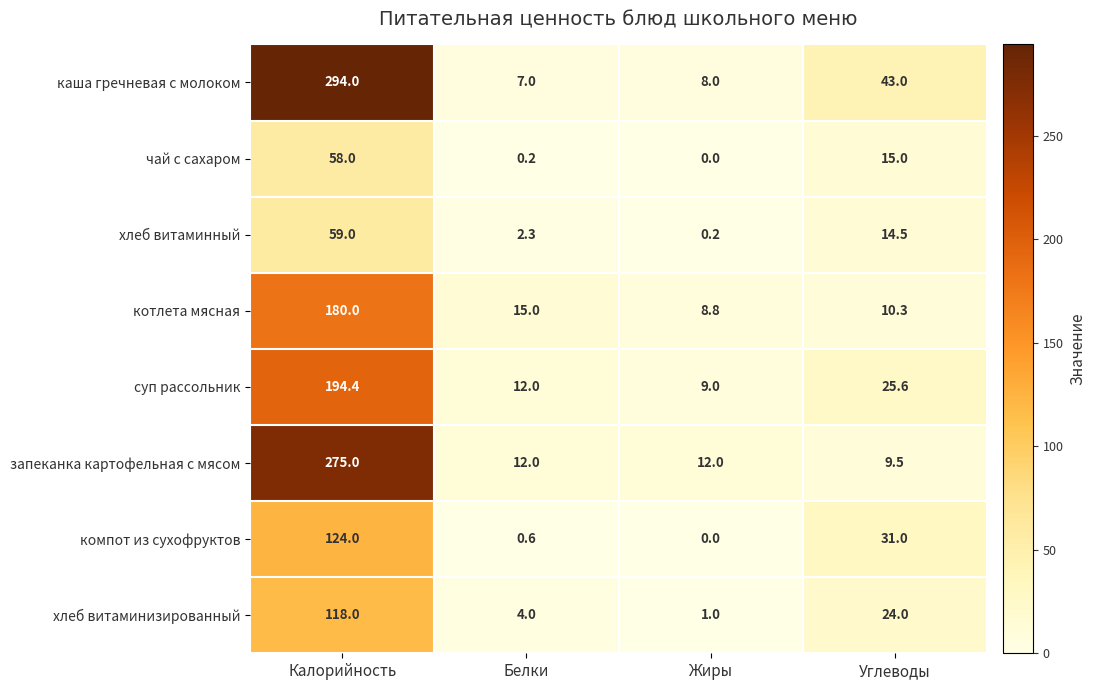

What is the sum of the каша гречневая с молоком values at Углеводы and Жиры?

51.0